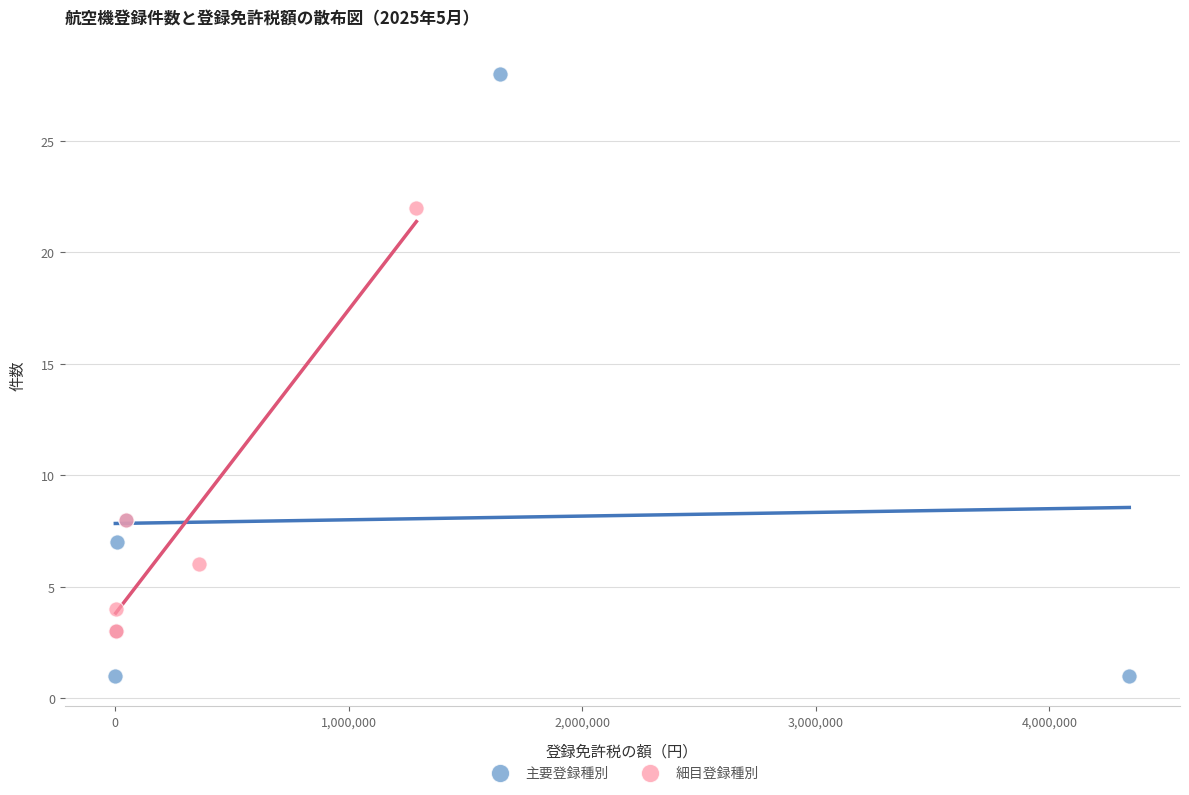

Which series has the widest spread of Y values?

主要登録種別